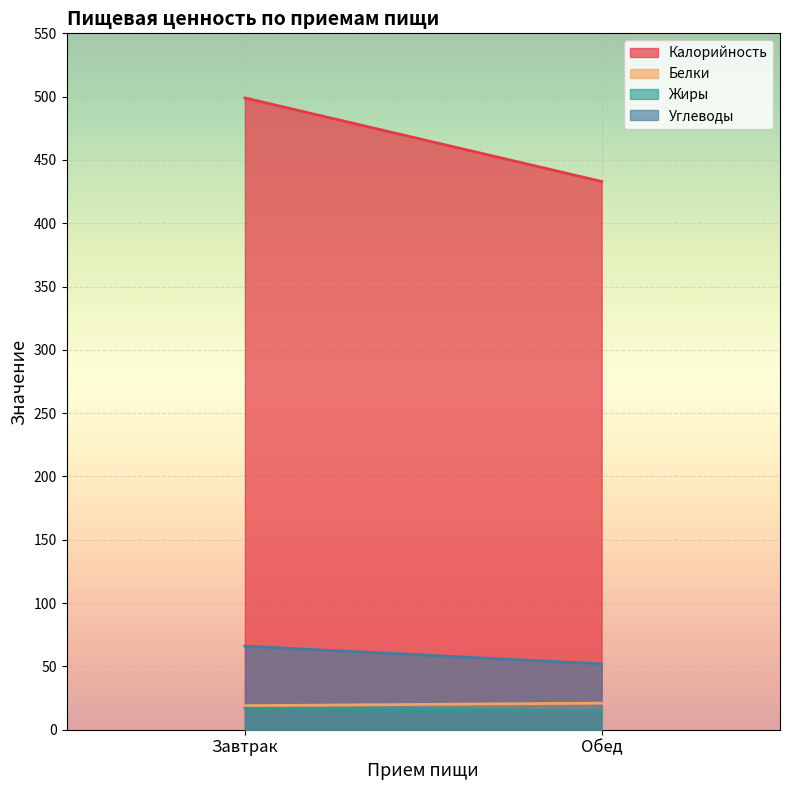

What is the difference between the maximum and minimum values in the Углеводы series?

14